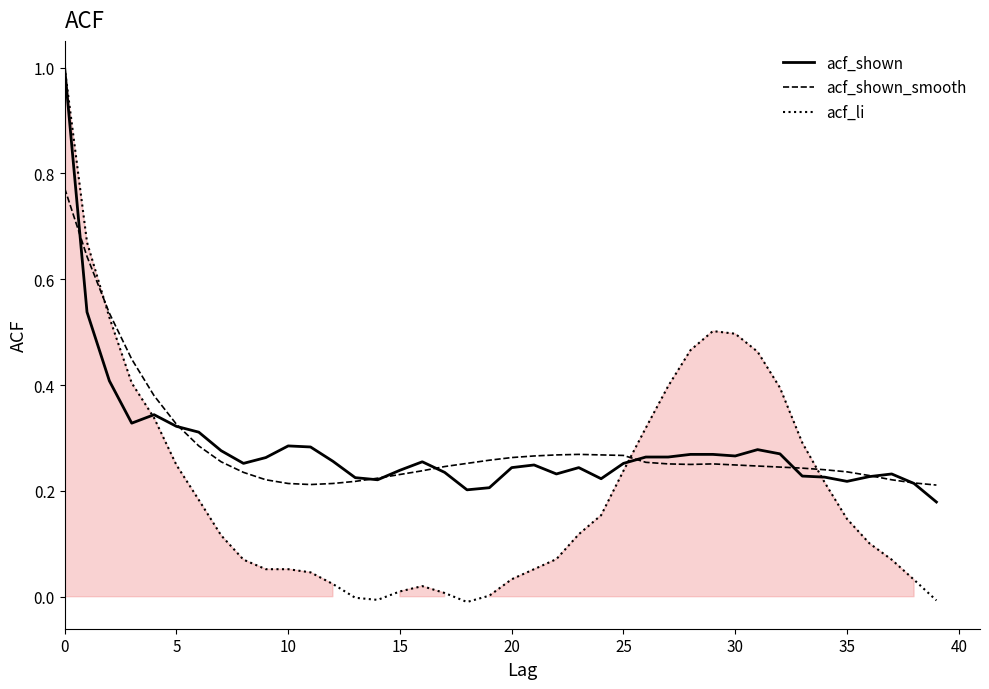

Which series has the largest range (max minus min)?

acf_li